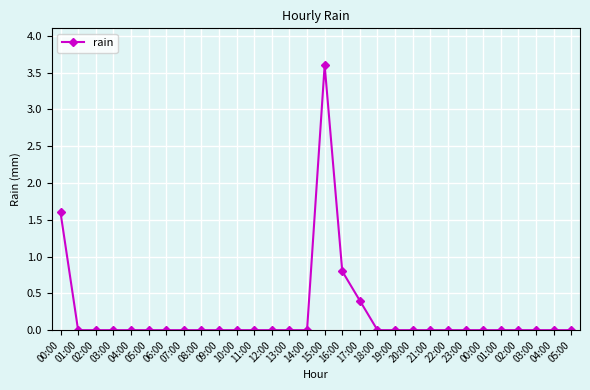

How many data points does each series have?

30